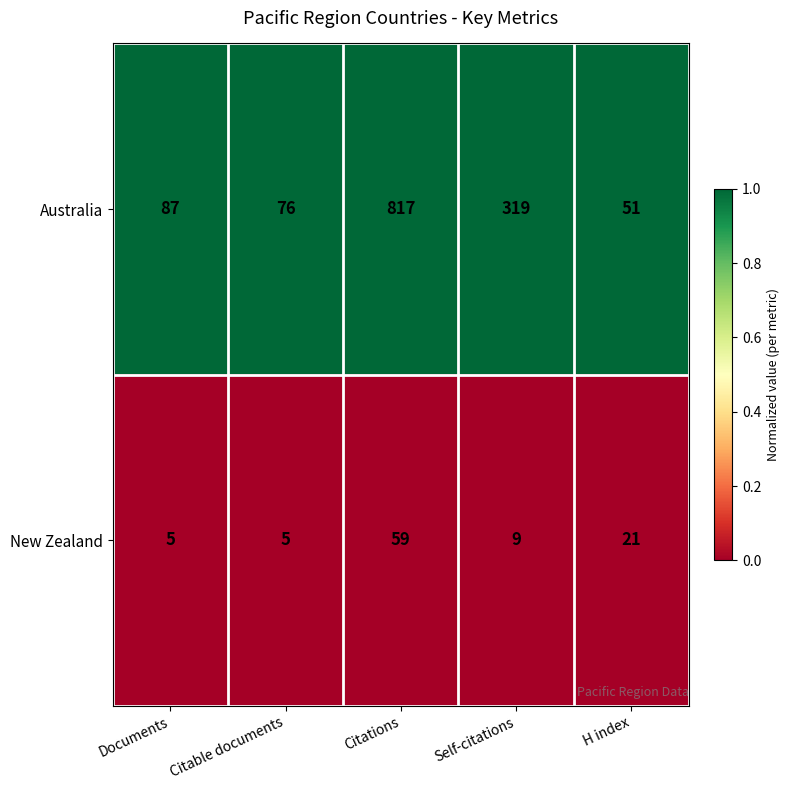

Reading right to left, extract all data points from this chart.

Australia: H index=51	Self-citations=319	Citations=817	Citable documents=76	Documents=87
New Zealand: H index=21	Self-citations=9	Citations=59	Citable documents=5	Documents=5